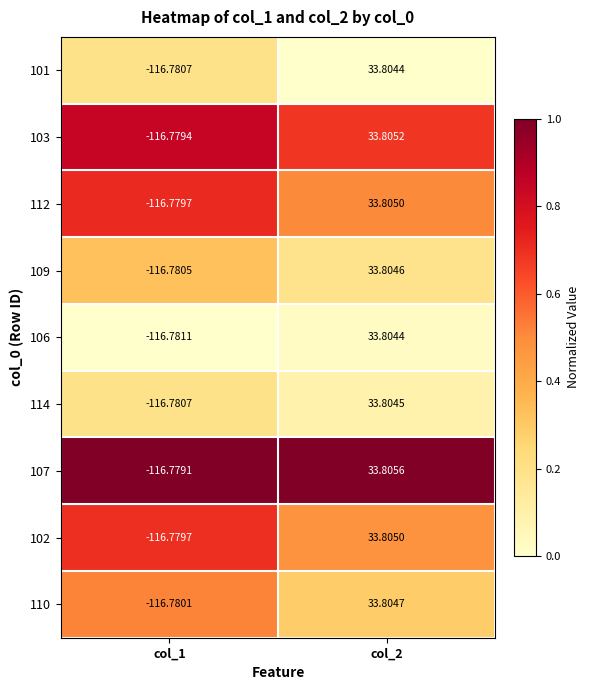

Is the value of 102 at col_1 greater than the value of 110 at col_1?

Yes